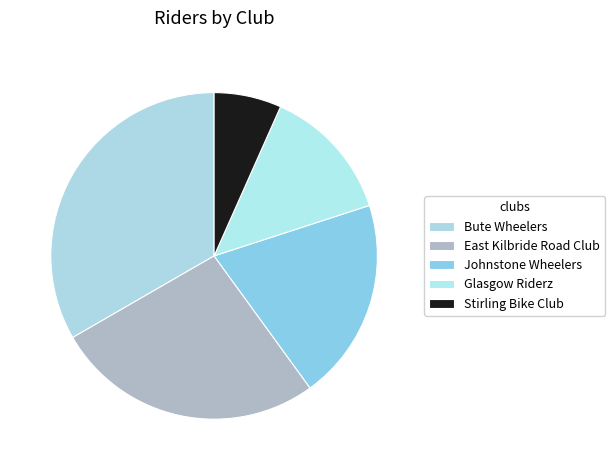

Is there any slice that represents more than half of the pie?

No